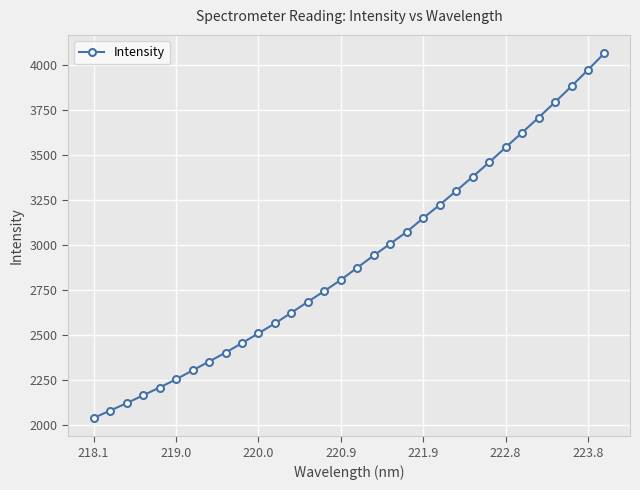

What is the average value?

2914.6